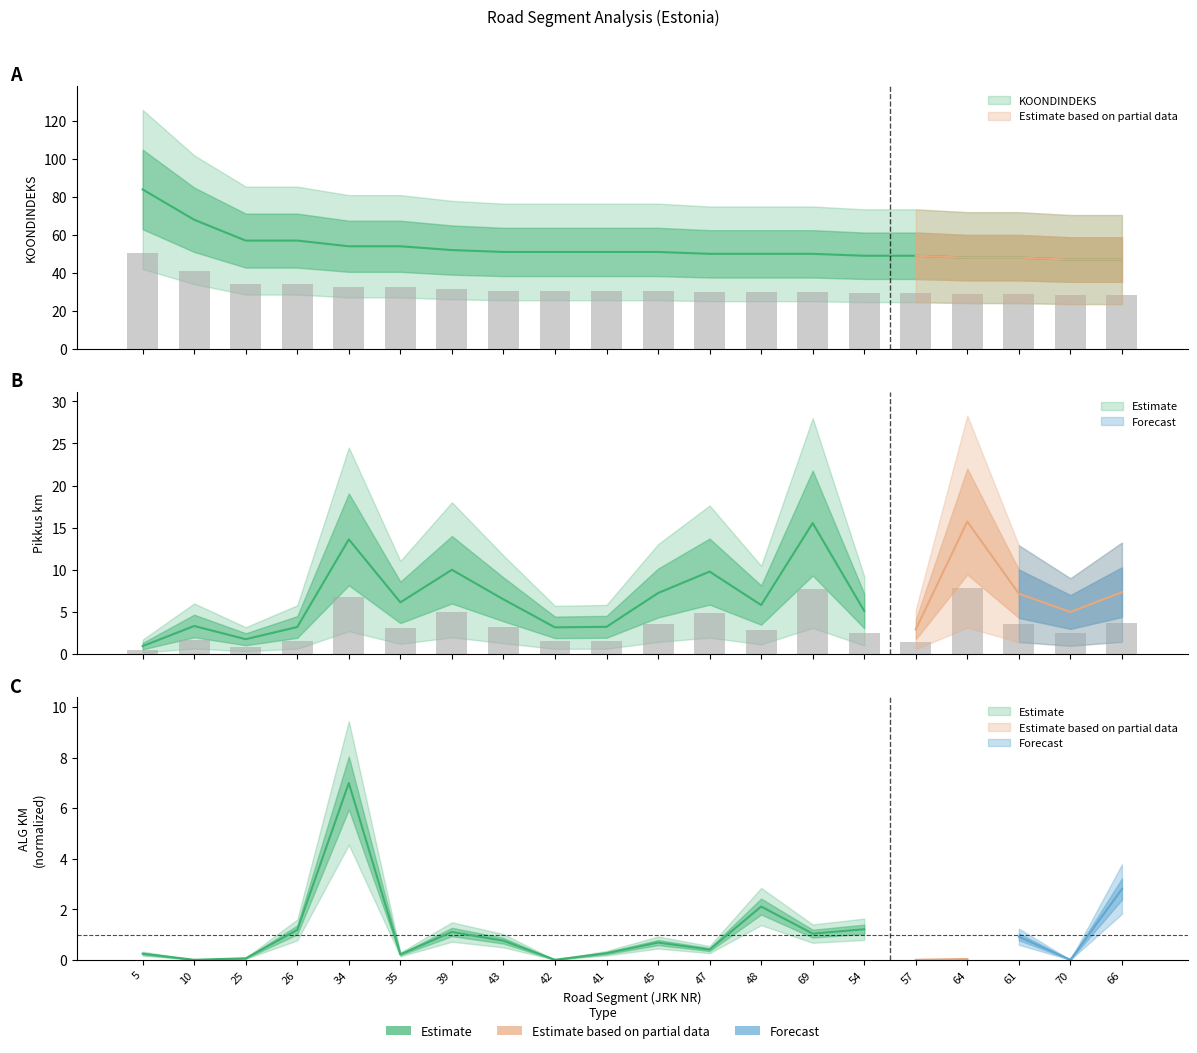

At which label is Pikkus km closest to 4?

66